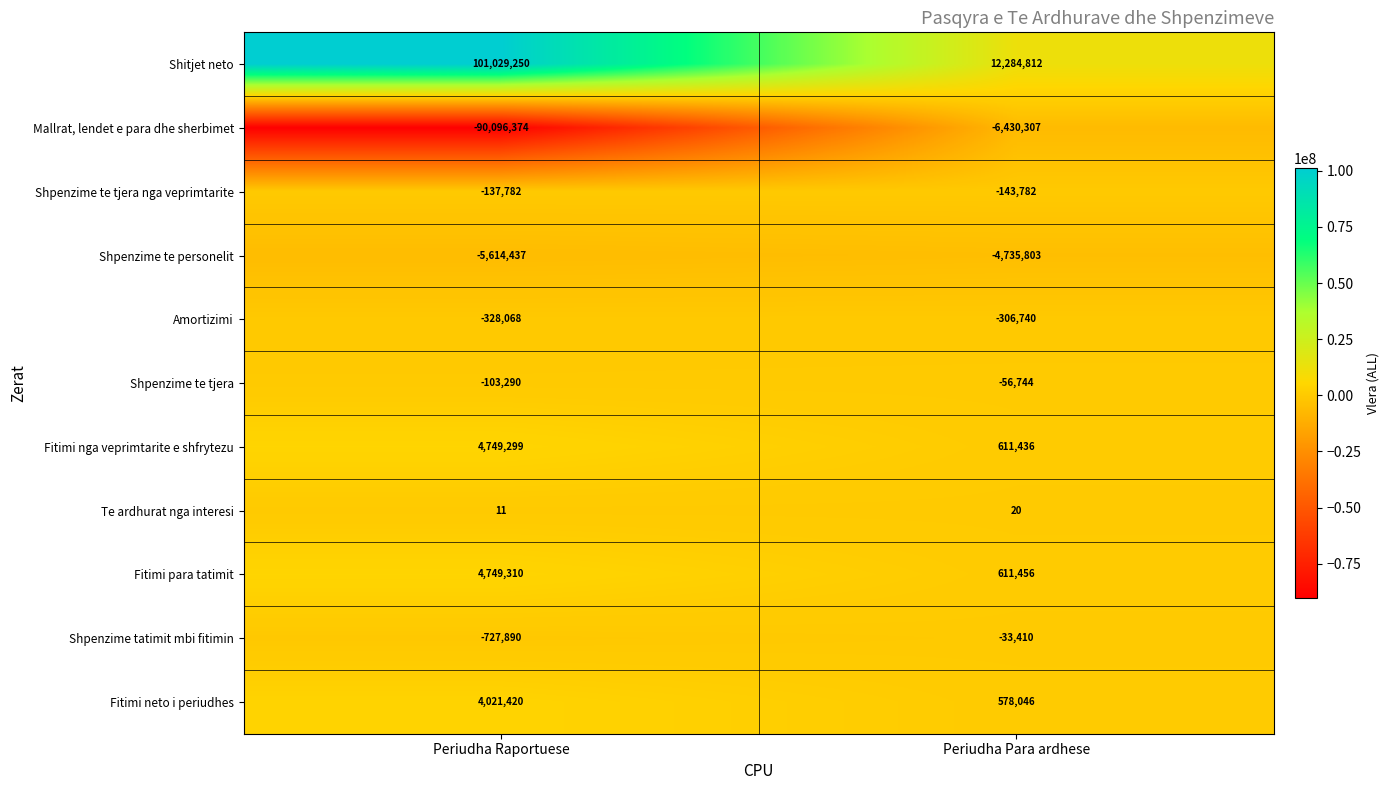

Which series changed the most between Periudha Raportuese and Periudha Para ardhese?

Shitjet neto